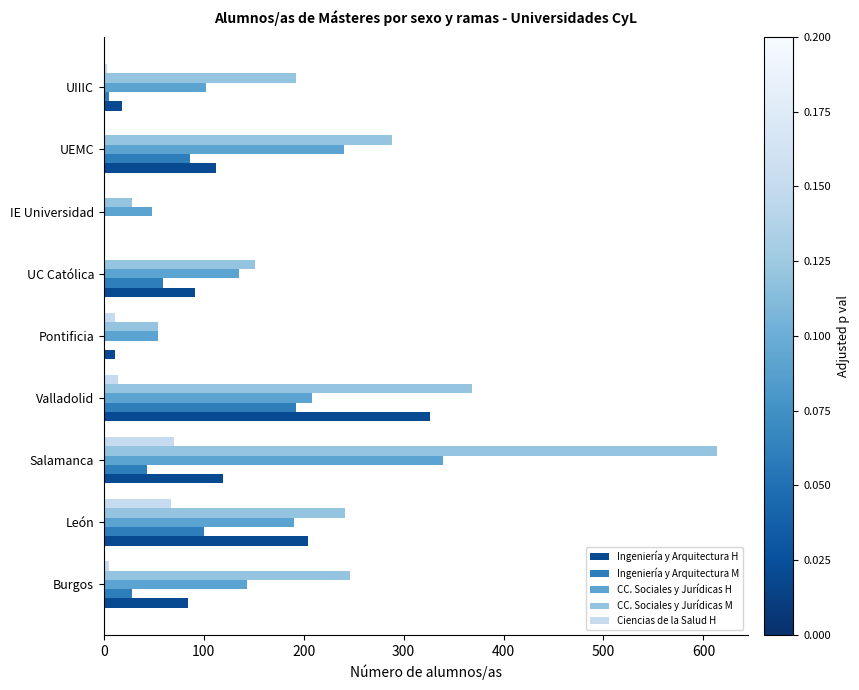

What is the total value across all series at UEMC?

726